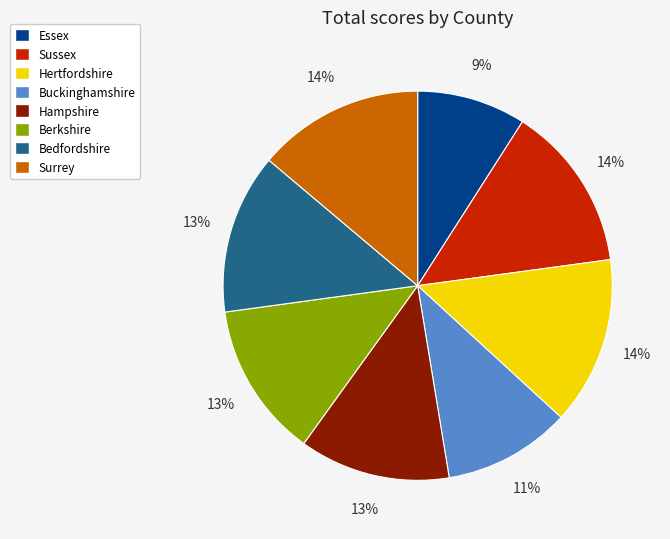

How many segments does this pie chart have?

8